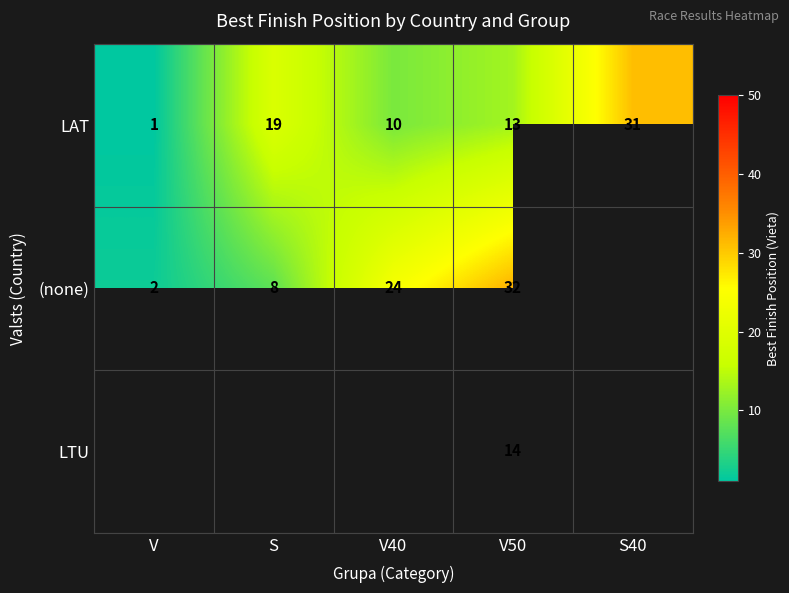

Is it true that (none) equals 32 at V50?

True